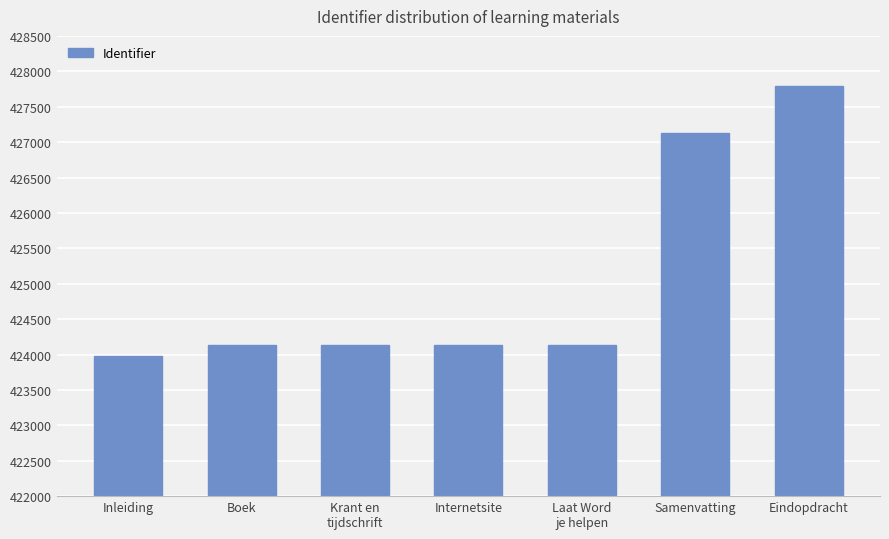

Where is the data nearest to the value 425880?

Samenvatting